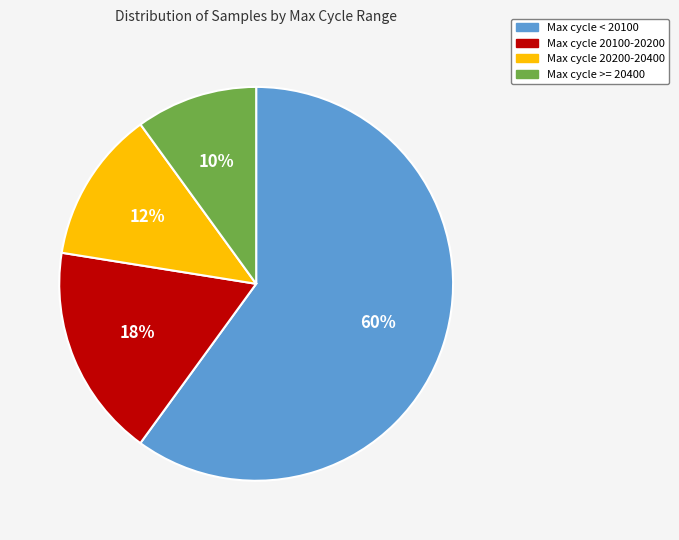

To the nearest percent, what portion does Max cycle < 20100 represent?

60%